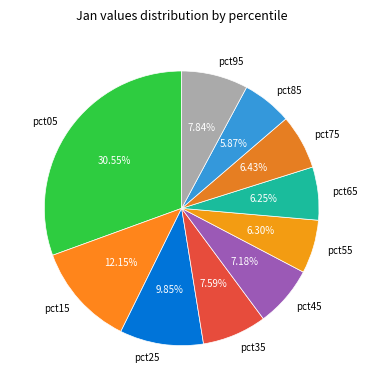

Between pct25 and pct45, which is larger?

pct25